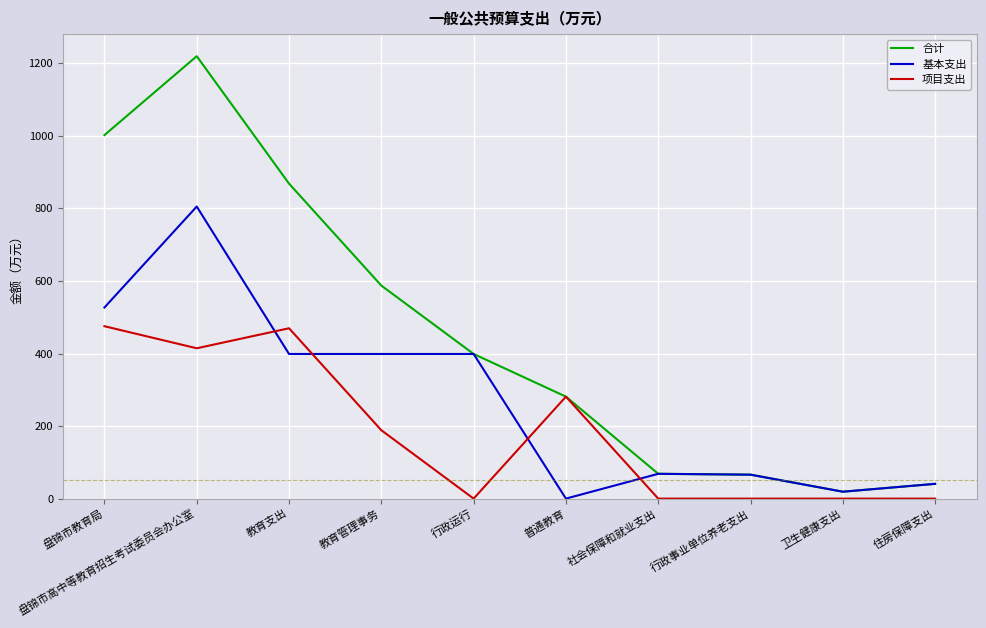

Which series has the widest spread of values?

合计